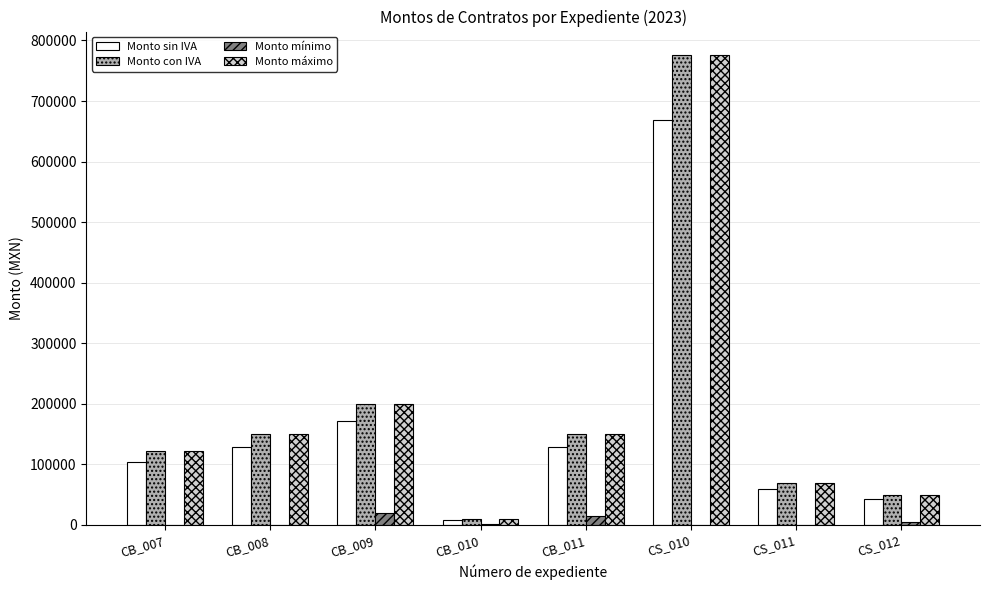

Where is Monto con IVA nearest to the value 392940?

CB_009